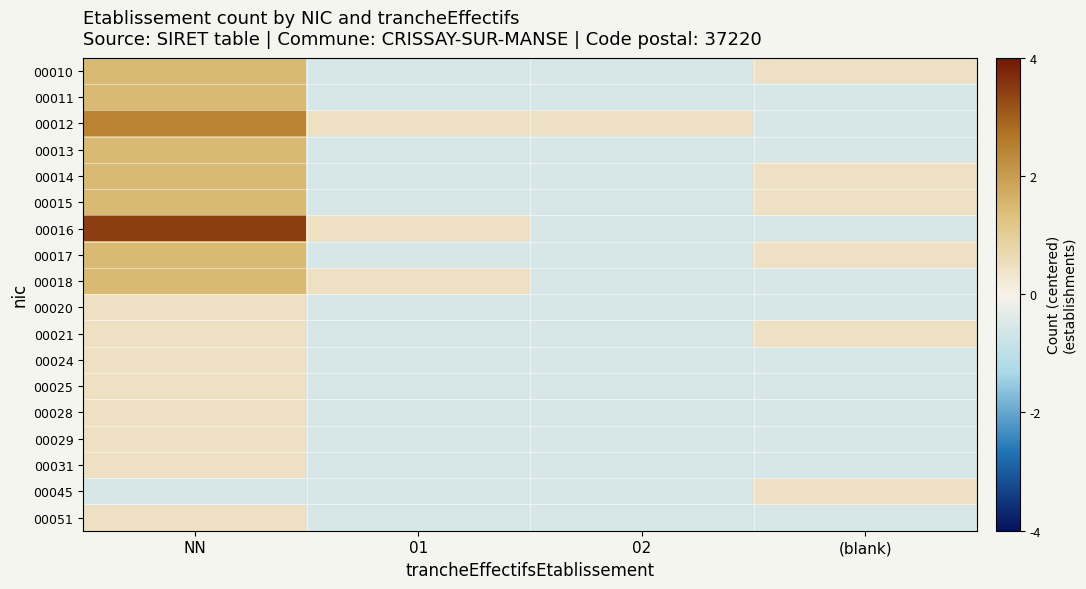

Reading right to left, extract all data points from this chart.

00010: (blank)=0.5	02=-0.5	01=-0.5	NN=1.5
00011: (blank)=-0.5	02=-0.5	01=-0.5	NN=1.5
00012: (blank)=-0.5	02=0.5	01=0.5	NN=2.5
00013: (blank)=-0.5	02=-0.5	01=-0.5	NN=1.5
00014: (blank)=0.5	02=-0.5	01=-0.5	NN=1.5
00015: (blank)=0.5	02=-0.5	01=-0.5	NN=1.5
00016: (blank)=-0.5	02=-0.5	01=0.5	NN=3.5
00017: (blank)=0.5	02=-0.5	01=-0.5	NN=1.5
00018: (blank)=-0.5	02=-0.5	01=0.5	NN=1.5
00020: (blank)=-0.5	02=-0.5	01=-0.5	NN=0.5
00021: (blank)=0.5	02=-0.5	01=-0.5	NN=0.5
00024: (blank)=-0.5	02=-0.5	01=-0.5	NN=0.5
00025: (blank)=-0.5	02=-0.5	01=-0.5	NN=0.5
00028: (blank)=-0.5	02=-0.5	01=-0.5	NN=0.5
00029: (blank)=-0.5	02=-0.5	01=-0.5	NN=0.5
00031: (blank)=-0.5	02=-0.5	01=-0.5	NN=0.5
00045: (blank)=0.5	02=-0.5	01=-0.5	NN=-0.5
00051: (blank)=-0.5	02=-0.5	01=-0.5	NN=0.5